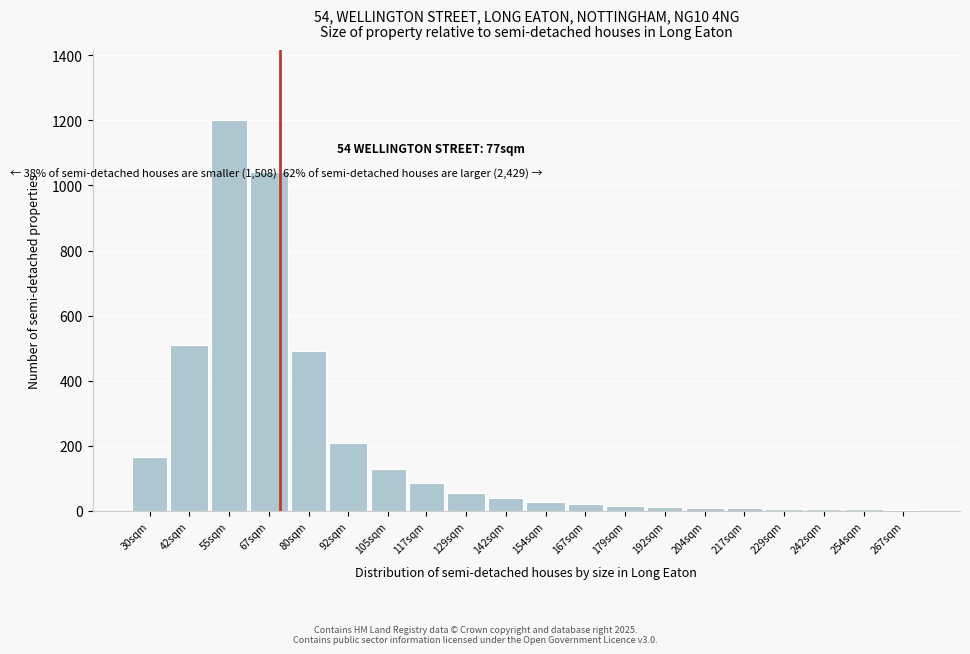

The value at 42sqm is 854. True or false?

False